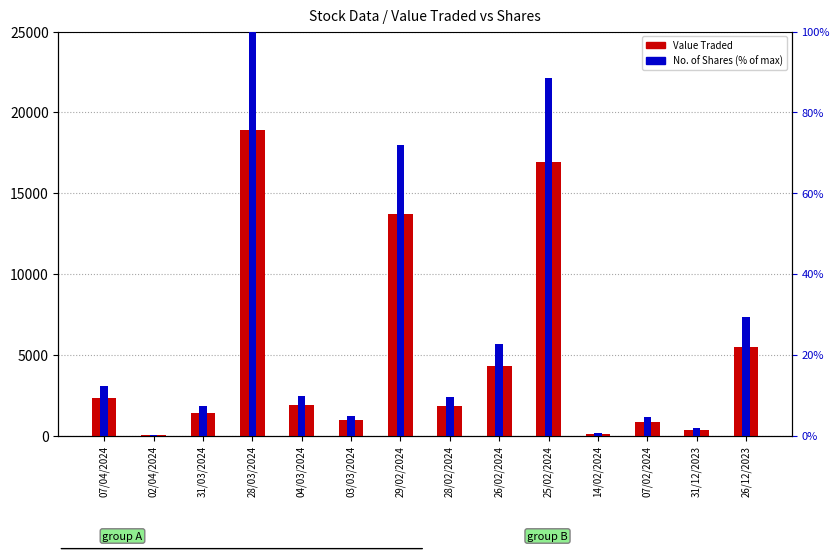

Between 26/12/2023 and 03/03/2024, which is larger?

26/12/2023